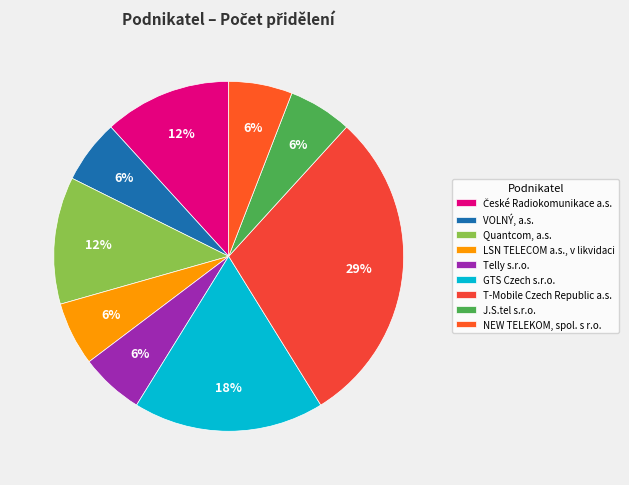

Is J.S.tel s.r.o. the majority of the pie?

No